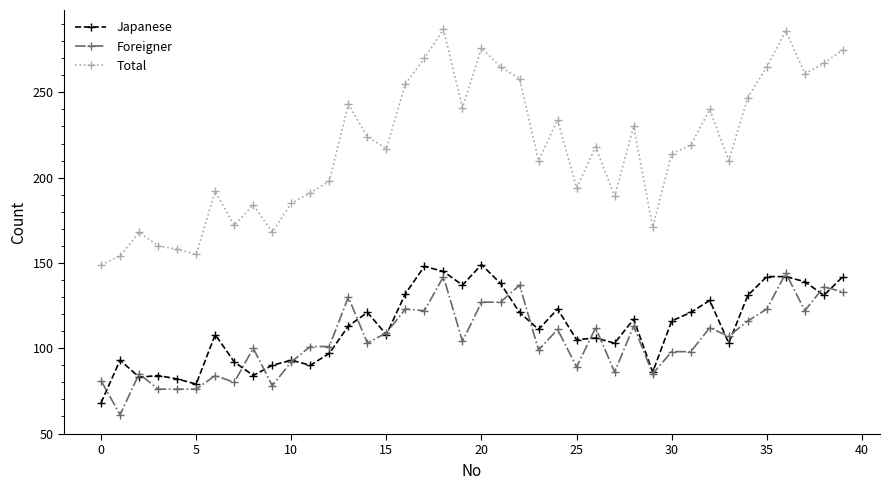

What is the value of the Total point at the 16th from the left?

217